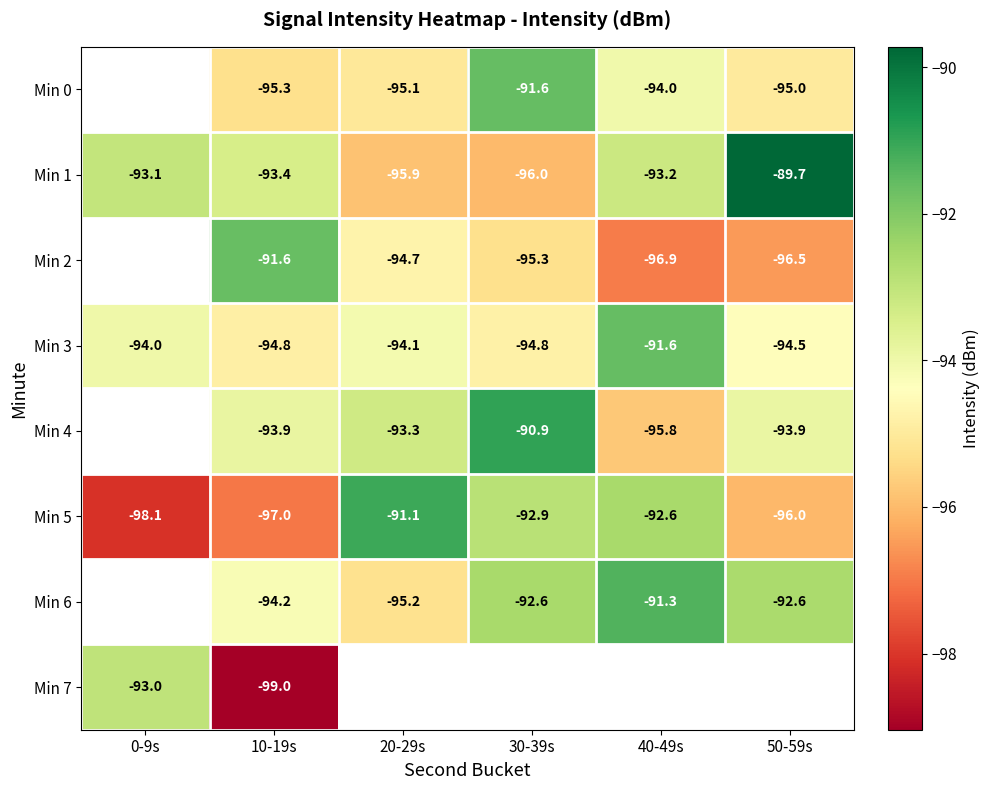

At which label does Min 5 first exceed -92?

20-29s